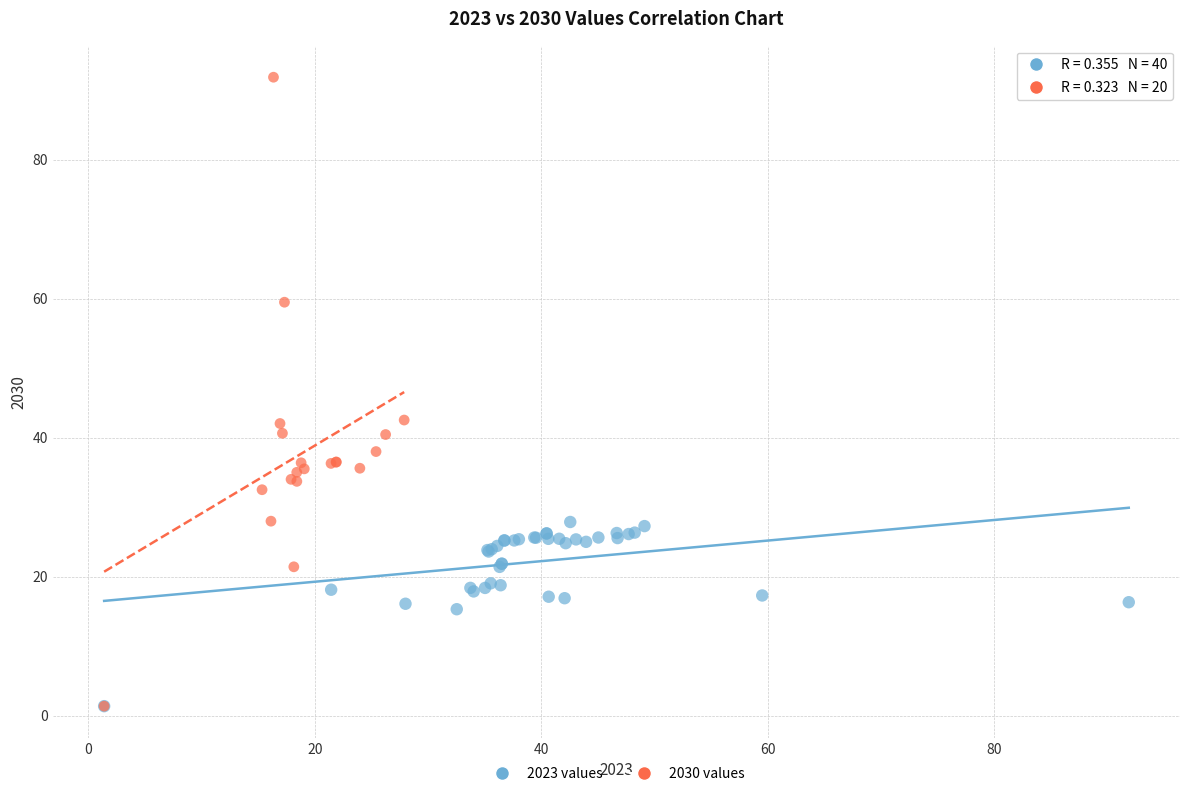

Which series reaches the maximum Y coordinate?

2030 values